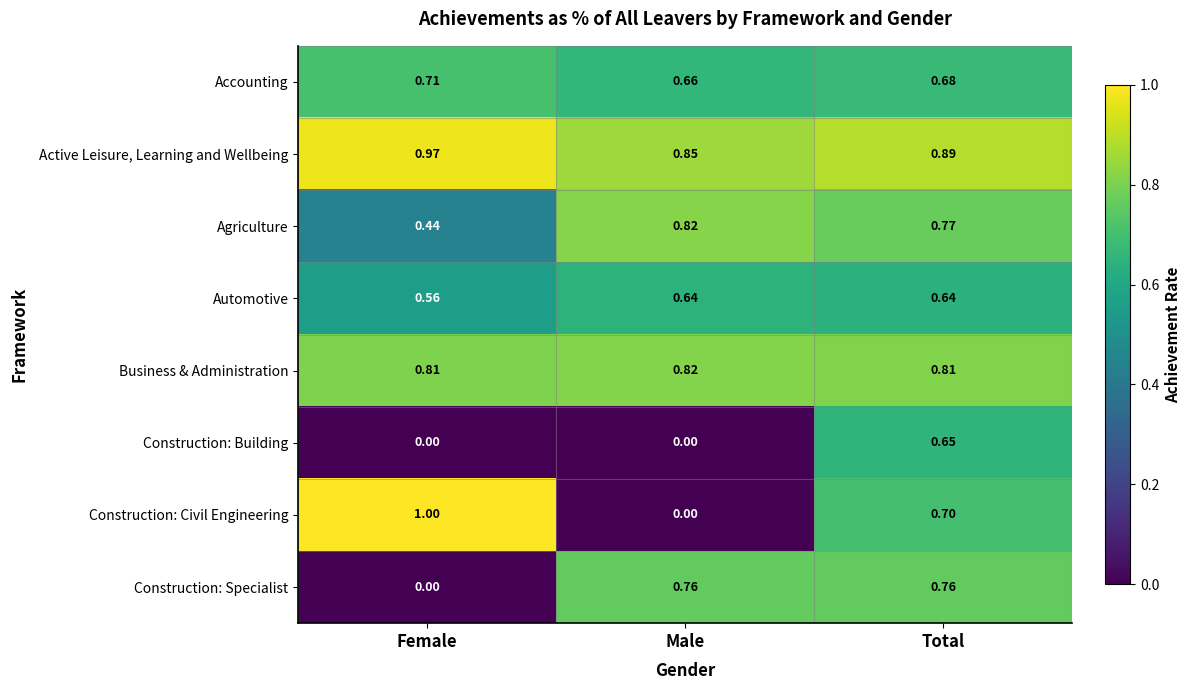

Is the value of Accounting at Female greater than the value of Construction: Specialist at Total?

No